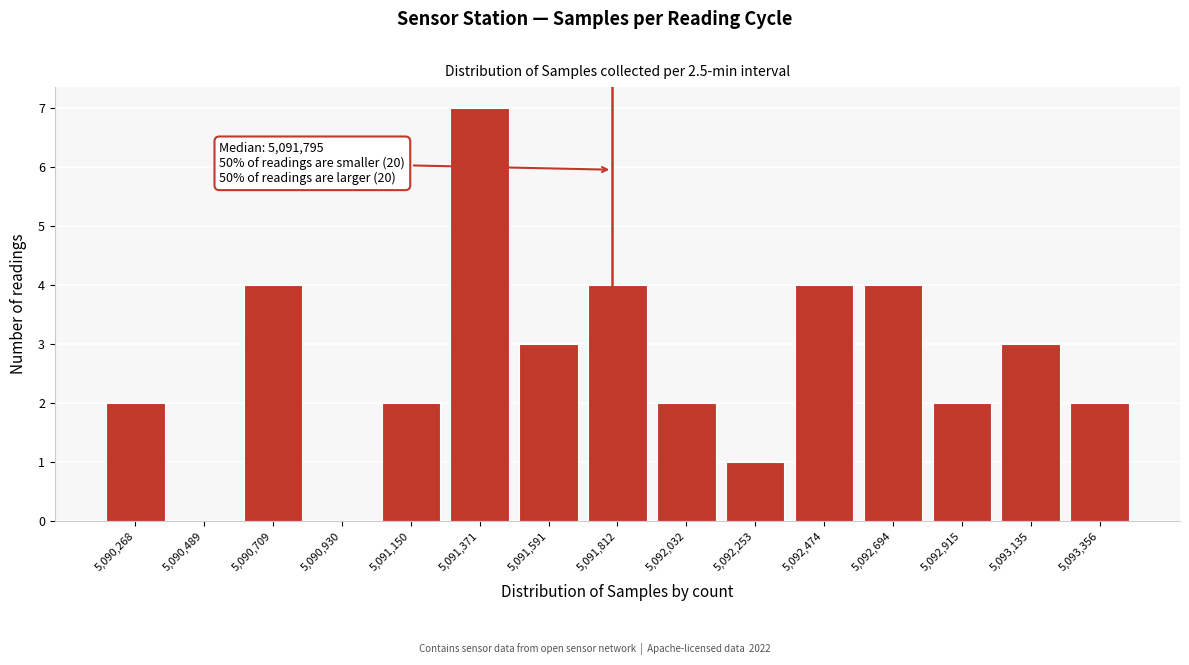

Over which range of the x-axis is the bar tallest?

5091300 to 5091500